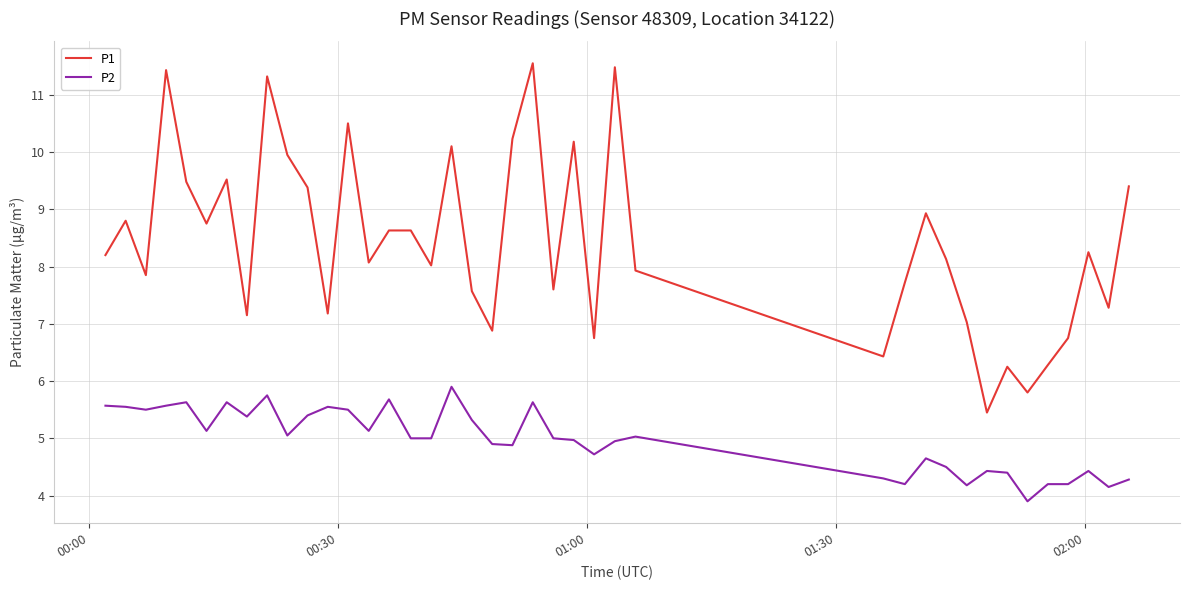

Which series has the widest spread of values?

P1